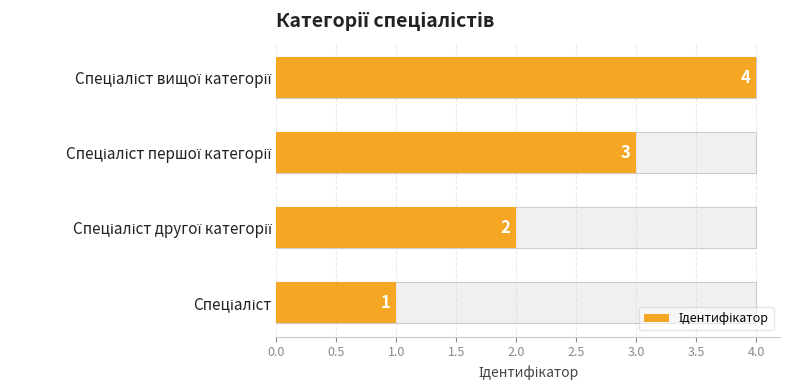

The value at Спеціаліст is 1. True or false?

True